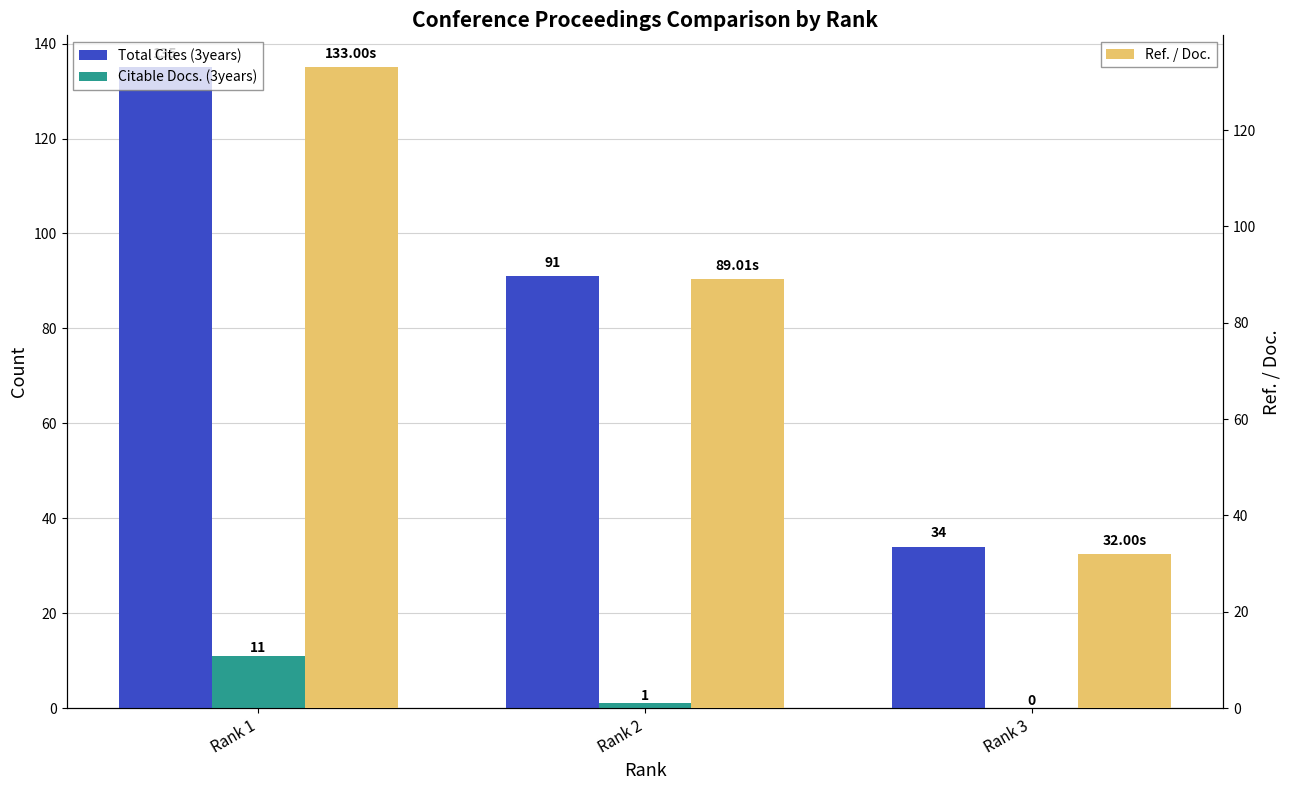

How many categories are shown in the chart?

3